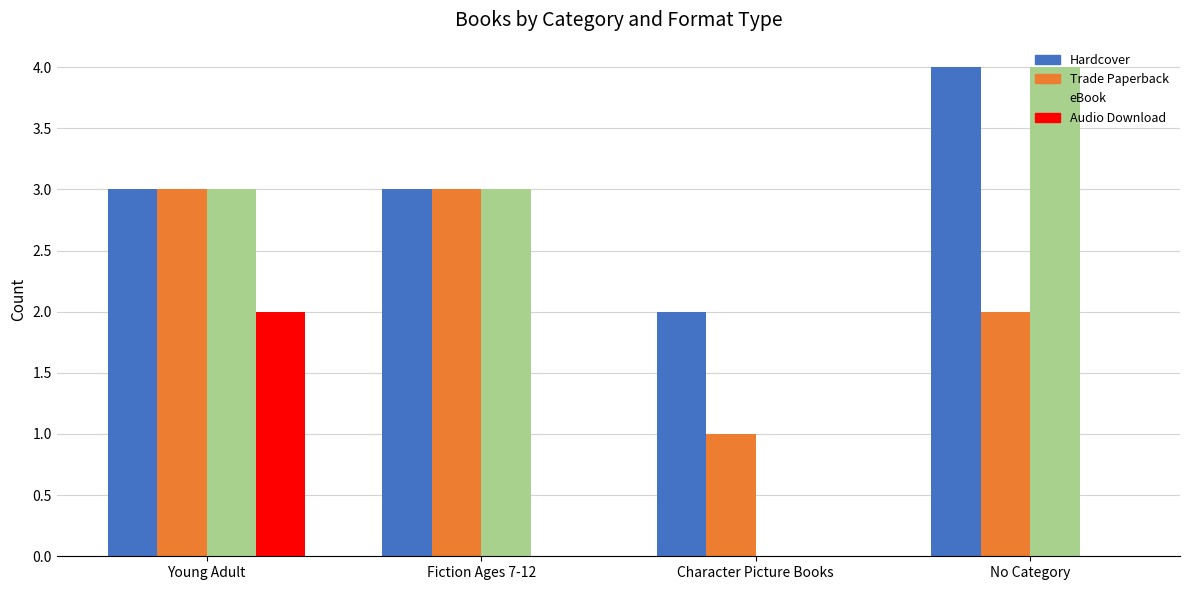

Is it true that Trade Paperback equals 1 at Young Adult?

False